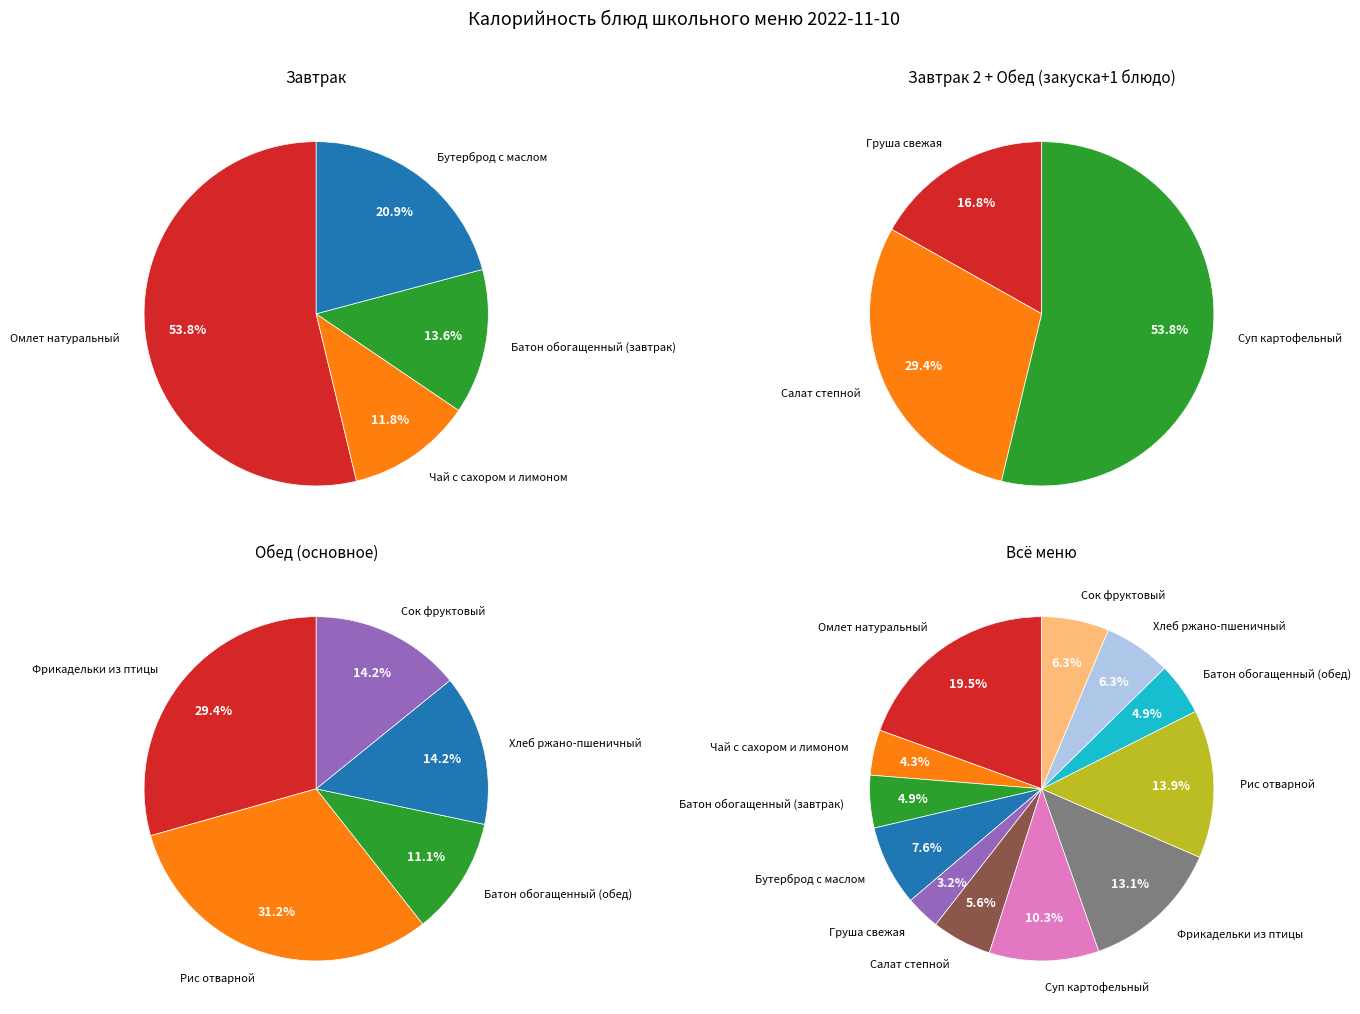

Approximately how many times larger is the value at Бутерброд с маслом compared to Салат степной?

1.3